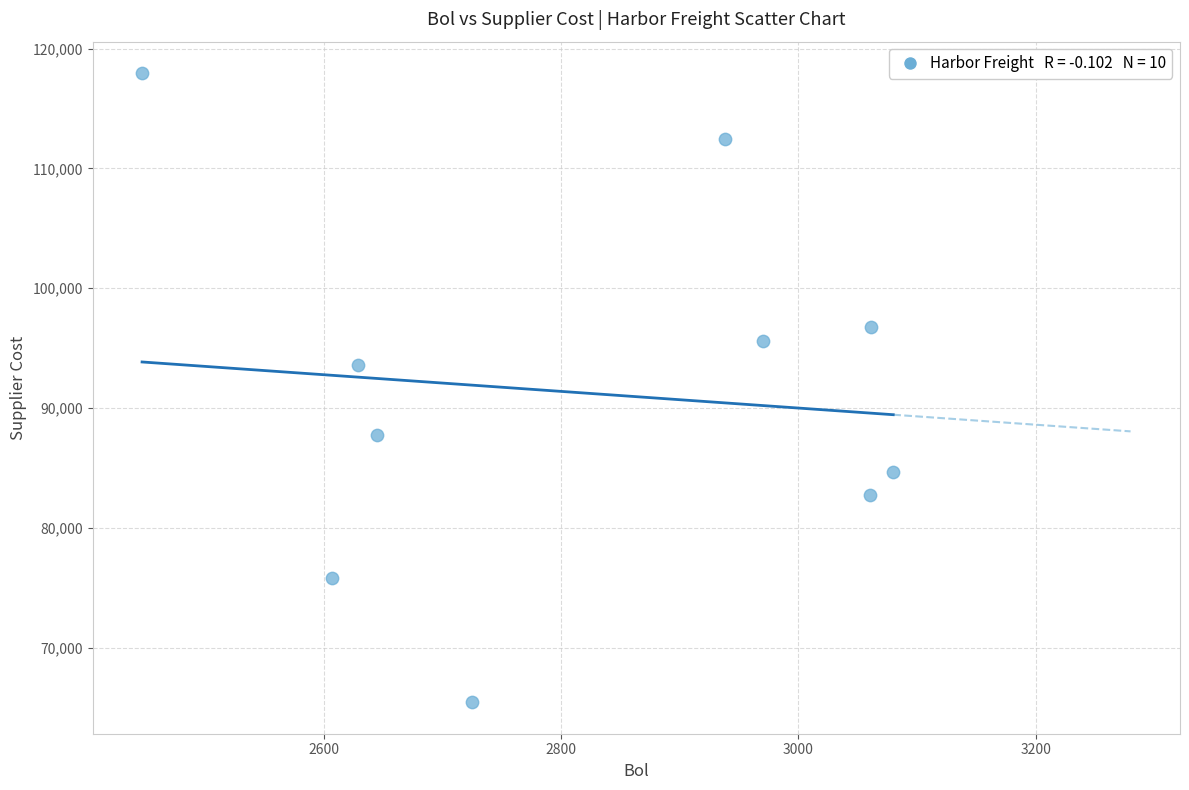

What is the average X value?

2816.2